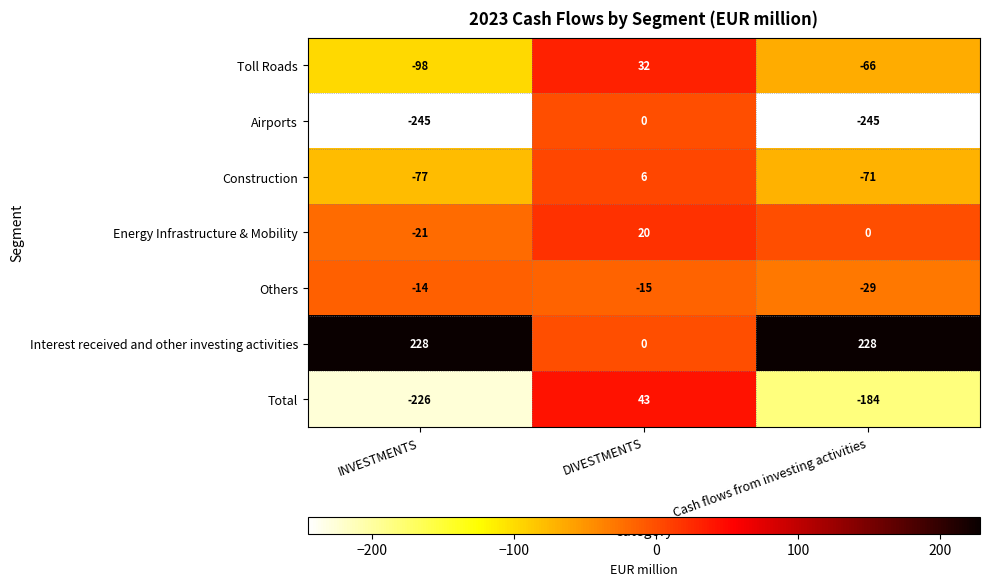

Is the value of Interest received and other investing activities at Cash flows from investing activities greater than the value of Energy Infrastructure & Mobility at Cash flows from investing activities?

Yes